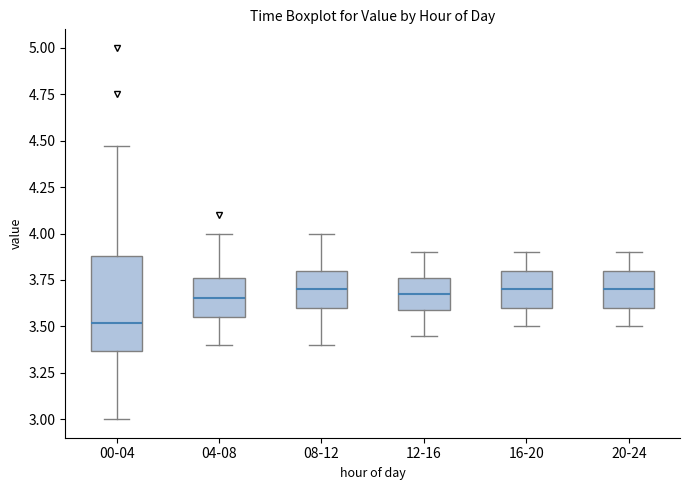

Which box has the lowest median line?

00-04